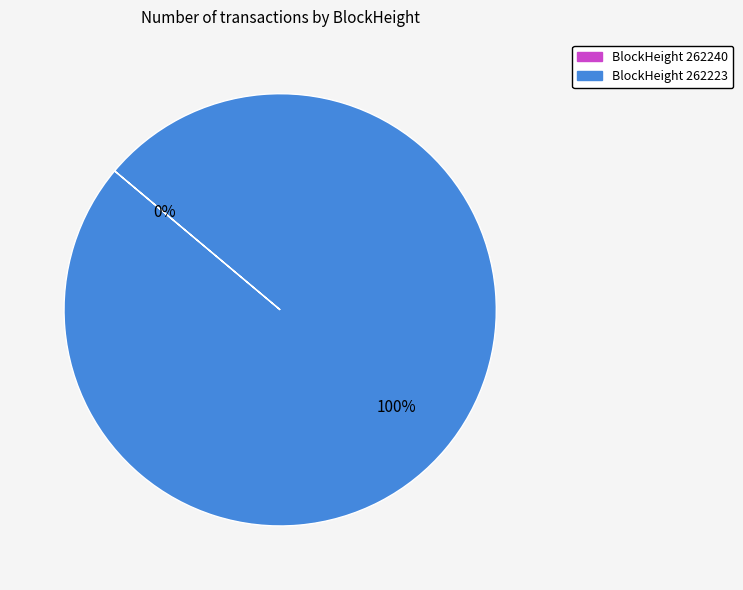

How many segments does this pie chart have?

2